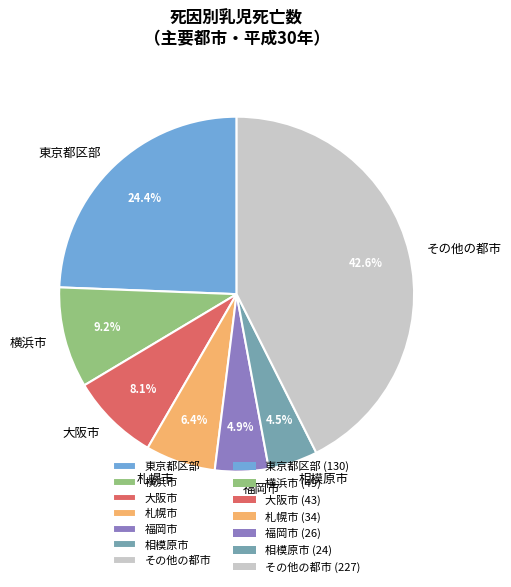

Between 札幌市 and 相模原市, which is larger?

札幌市